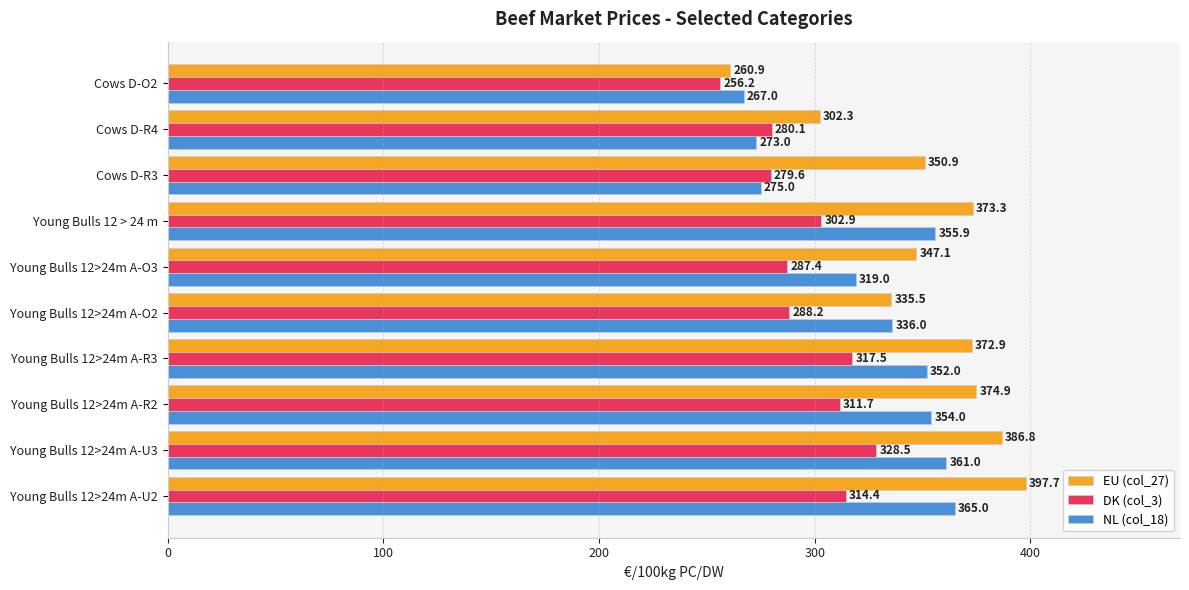

What is the difference between the maximum and minimum values in the EU (col_27) series?

136.8